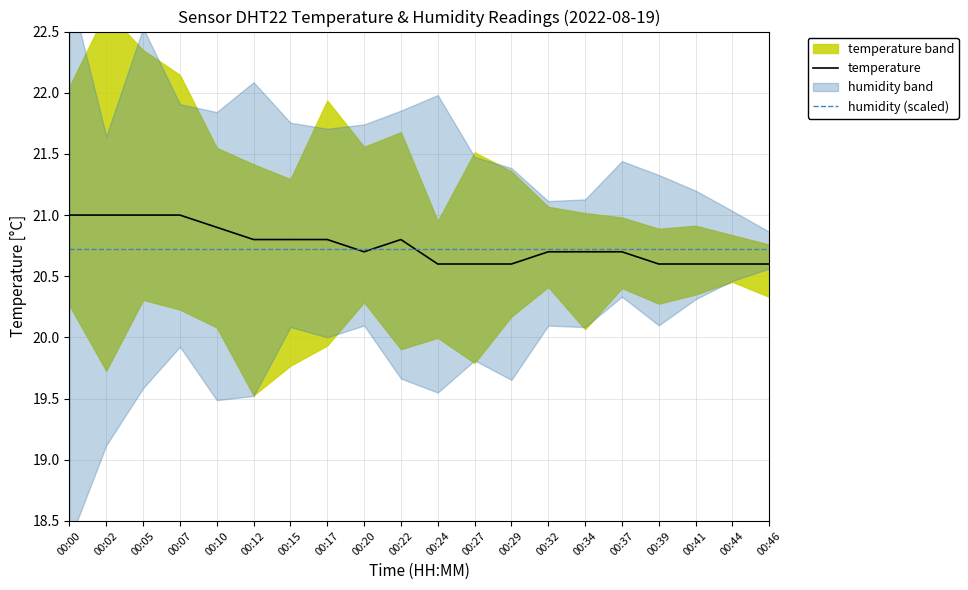

Where is humidity (scaled) nearest to the value 20?

00:00